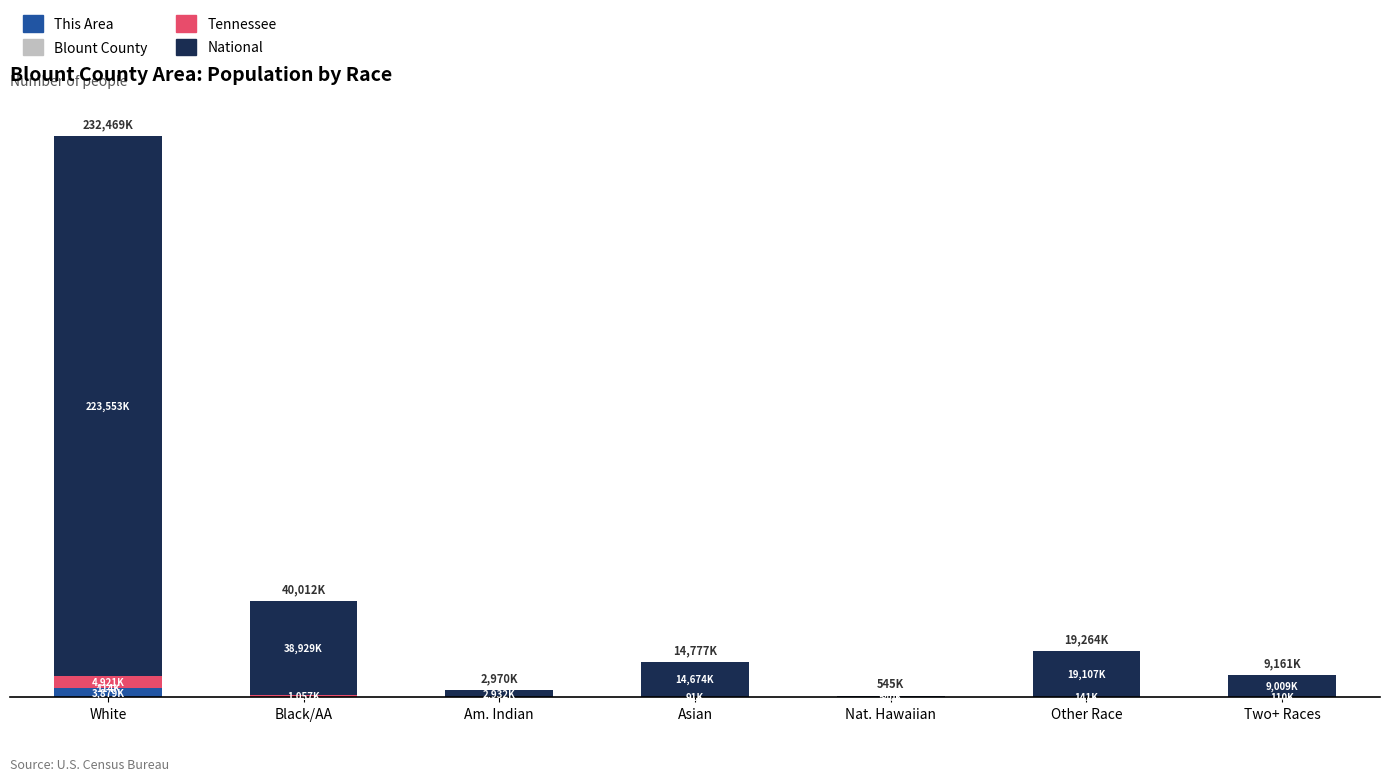

At which label does National first exceed 14674?

White